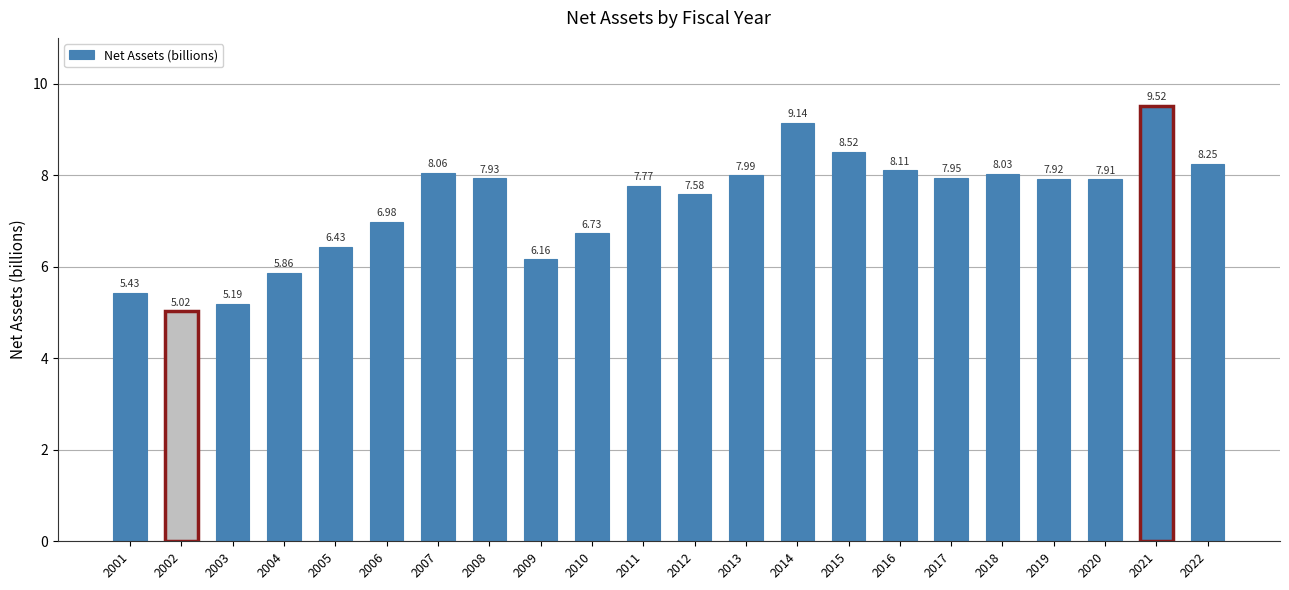

Which has a higher value, 2001 or 2018?

2018